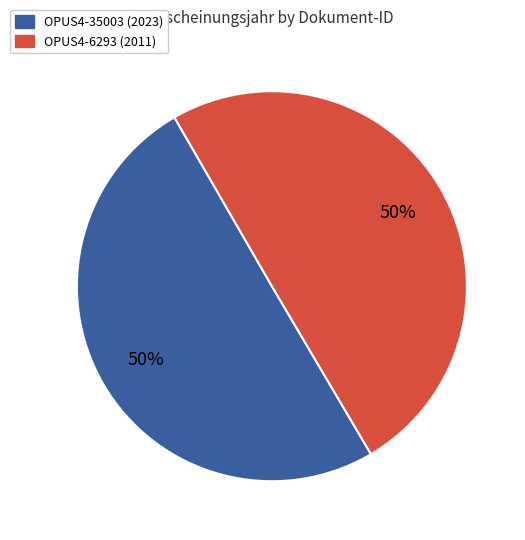

To the nearest percent, what percentage of the pie is OPUS4-35003?

50%